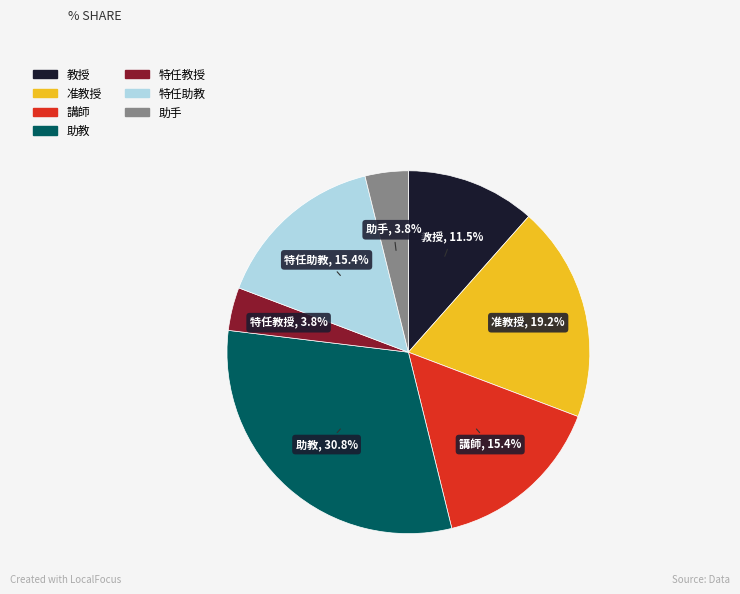

What percentage is NOT represented by 教授?

88.5%